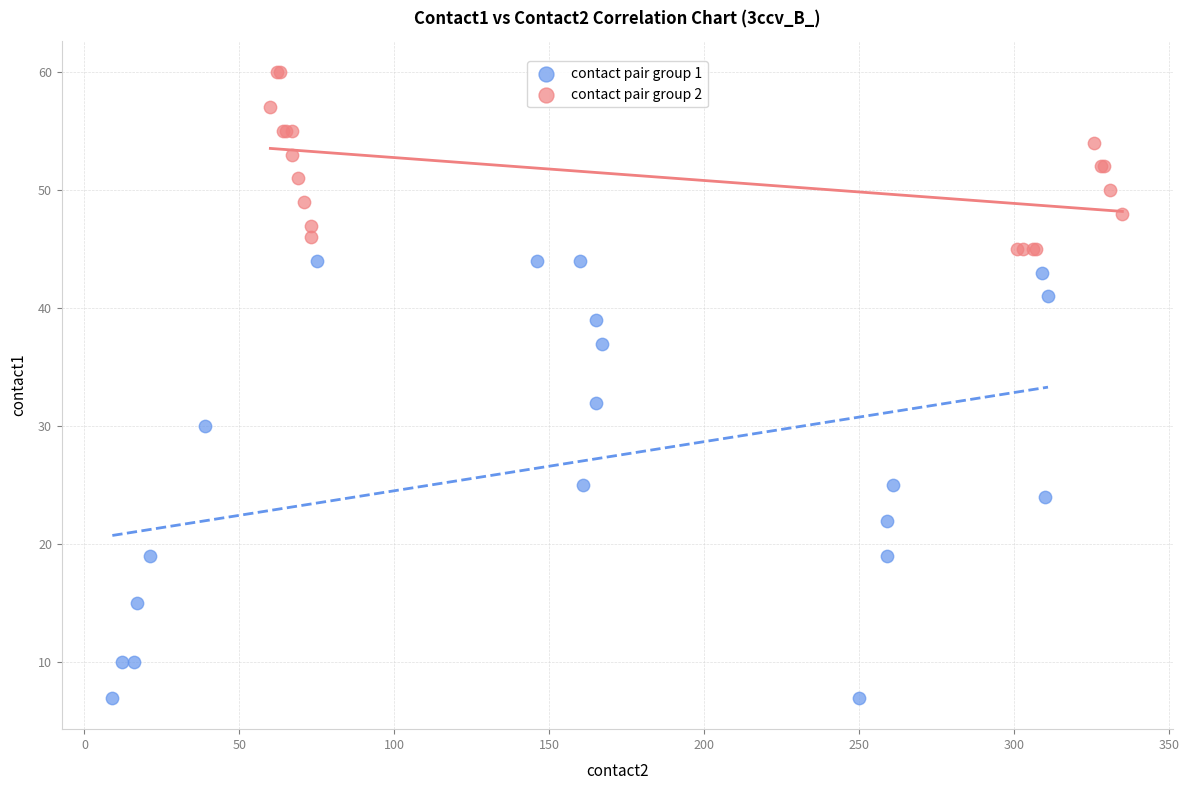

Which series contains the highest Y value?

contact pair group 2